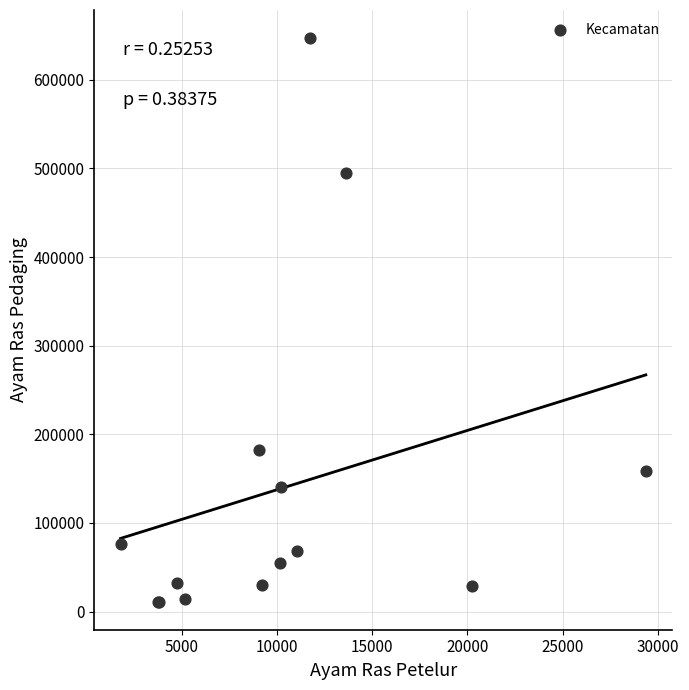

What Y value in the scatter plot is closest to 329184?

182707